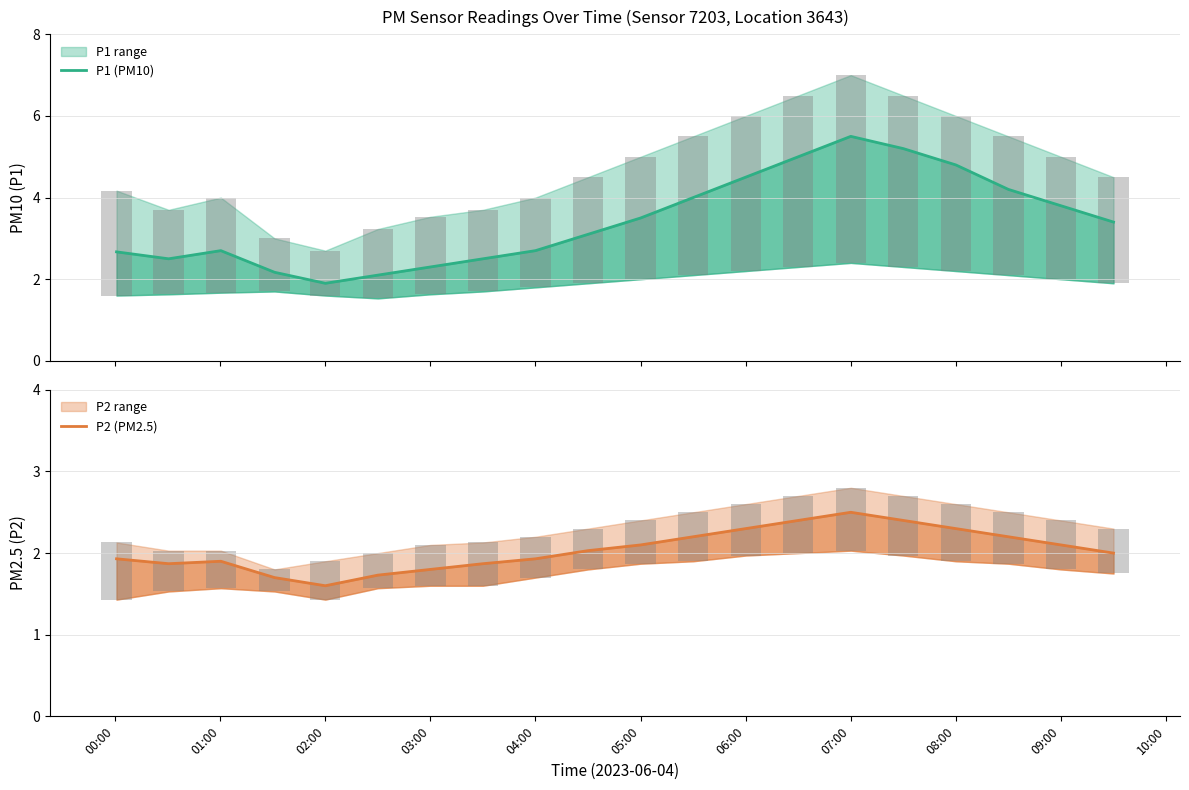

What is the maximum value shown in the chart?

5.5